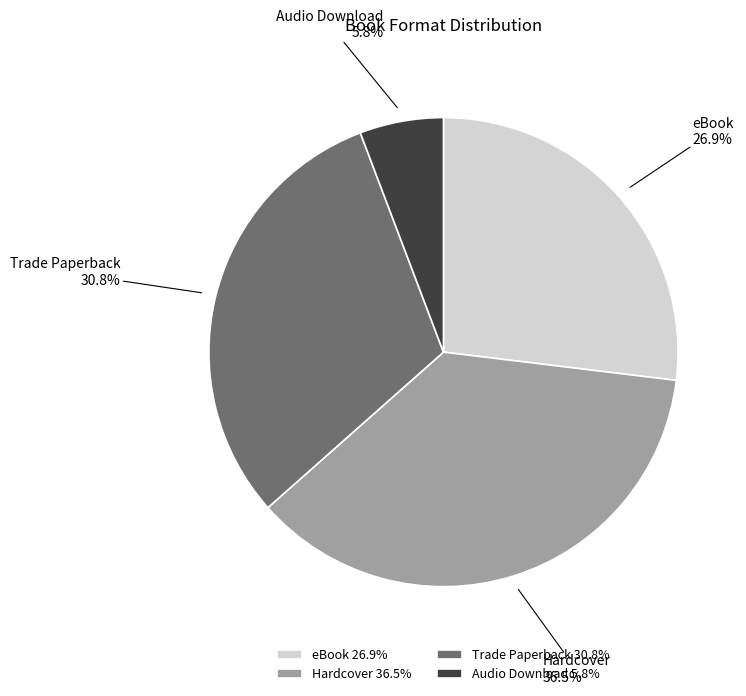

Which slice is the smallest?

Audio Download